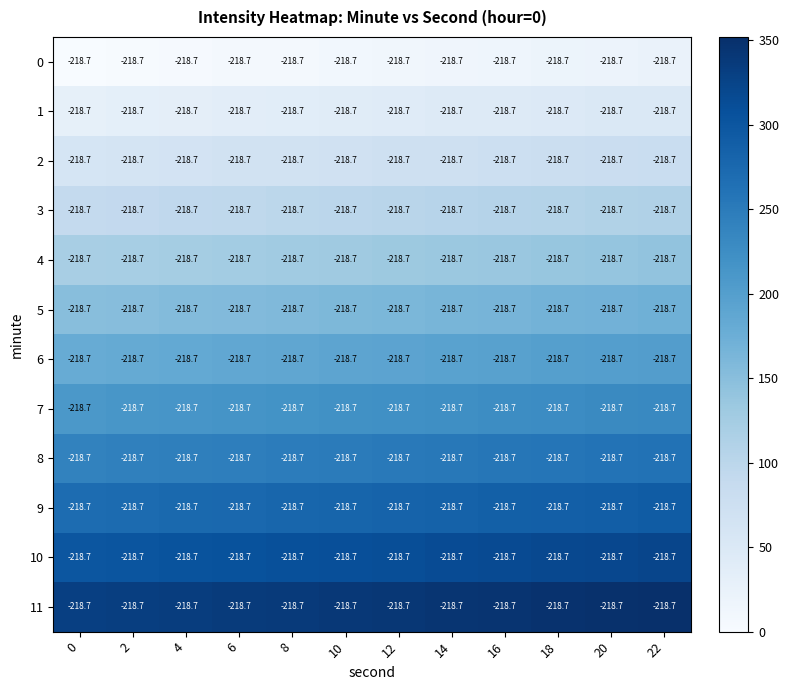

At which category does the chart reach its peak across all series?

22